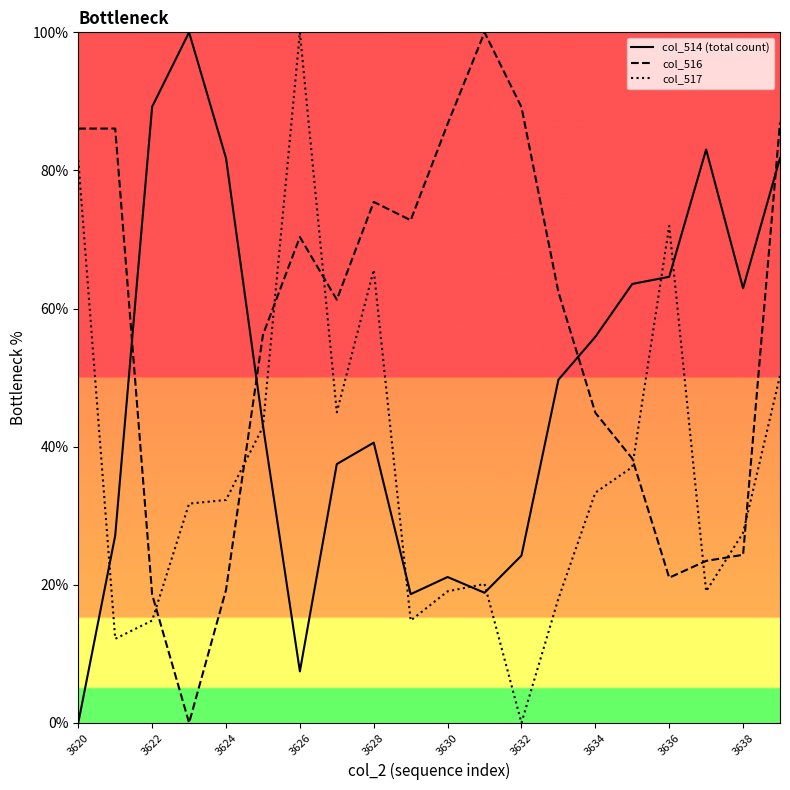

Which series has the largest total across all categories?

col_516